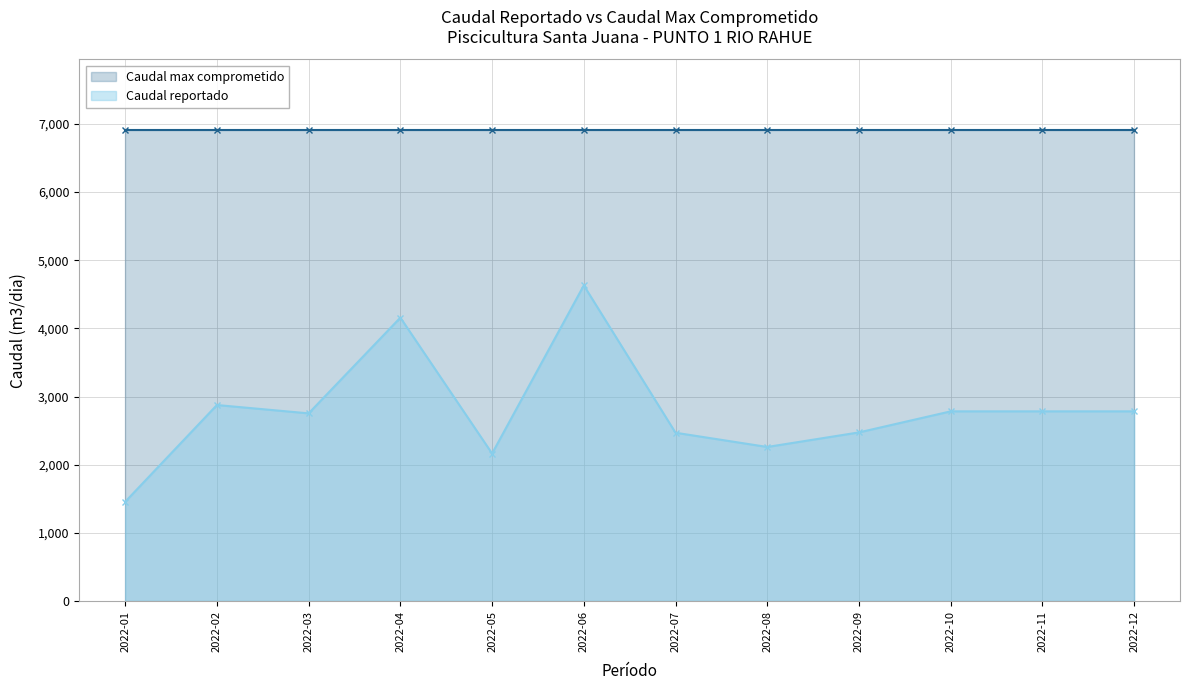

What is the ratio of the value at 2022-08 to the value at 2022-01?

1.6